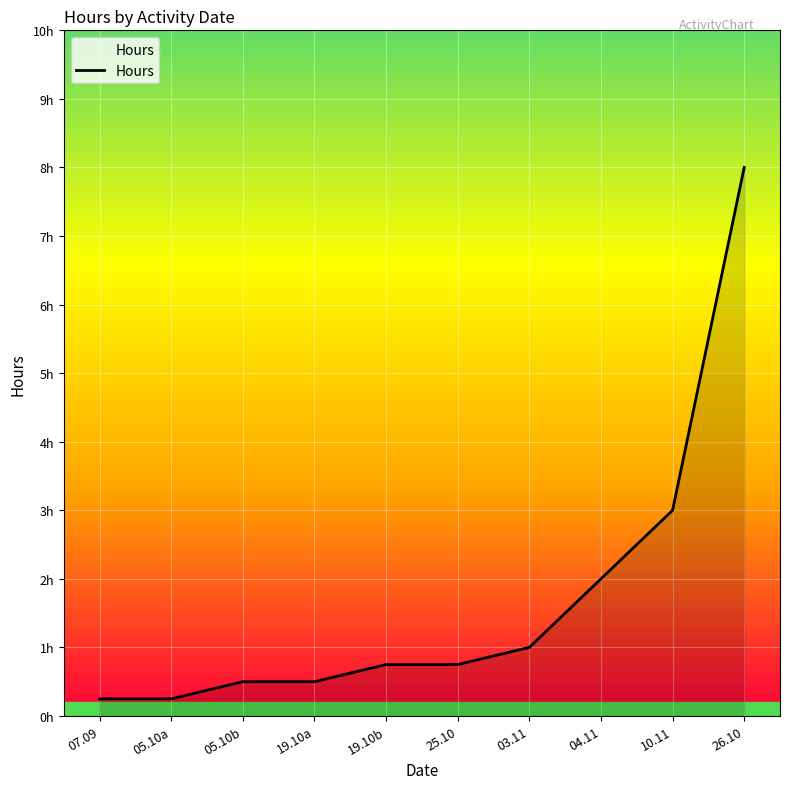

What is the approximate value at 05.10b?

0.5